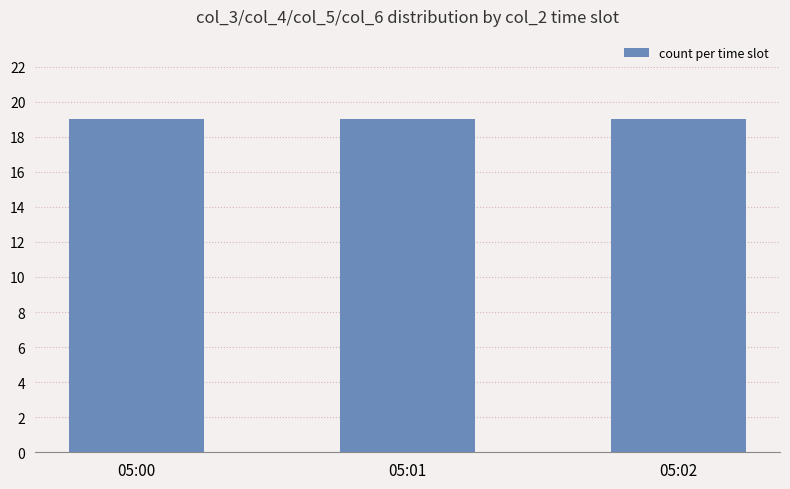

Are the bars horizontal?

No